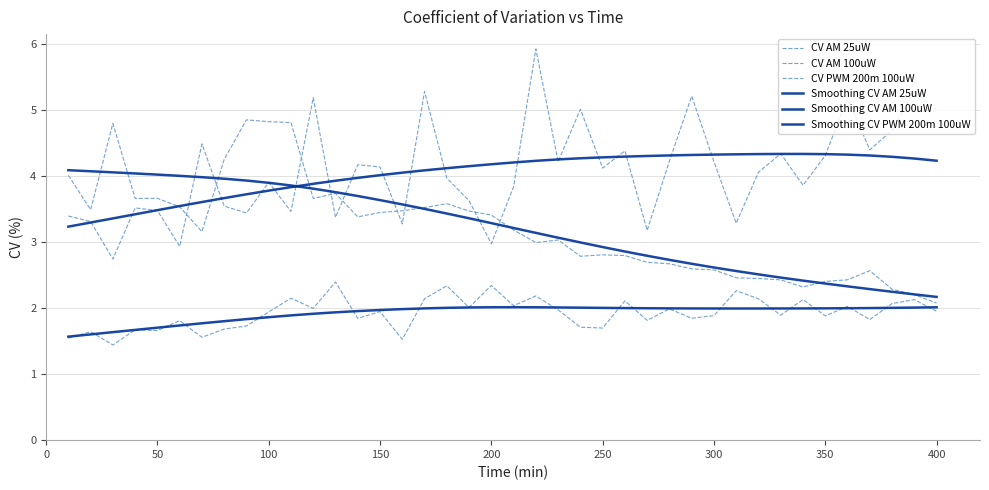

Rank the series by their maximum value, from highest to lowest.

CV PWM 200m 100uW, CV AM 25uW, Smoothing CV PWM 200m 100uW, Smoothing CV AM 25uW, CV AM 100uW, Smoothing CV AM 100uW